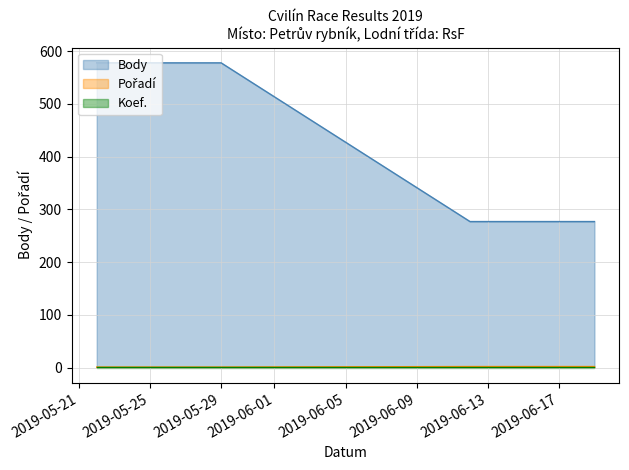

True or false: Body and Pořadí cross at least once.

False